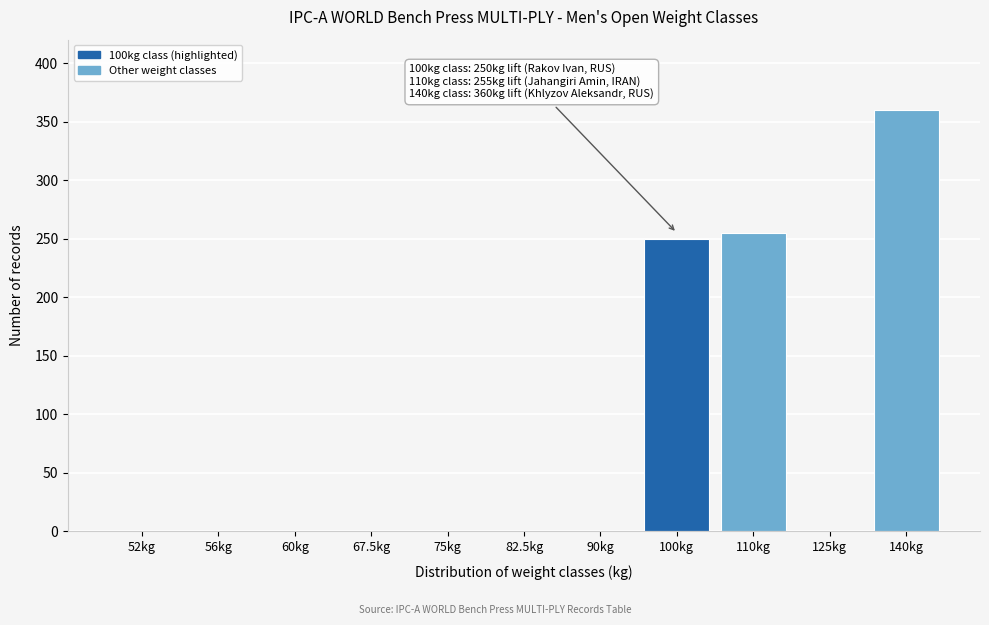

Reading left to right, what are all the values shown in this chart?

52kg=0	56kg=0	60kg=0	67.5kg=0	75kg=0	82.5kg=0	90kg=0	100kg=250	110kg=255	125kg=0	140kg=360